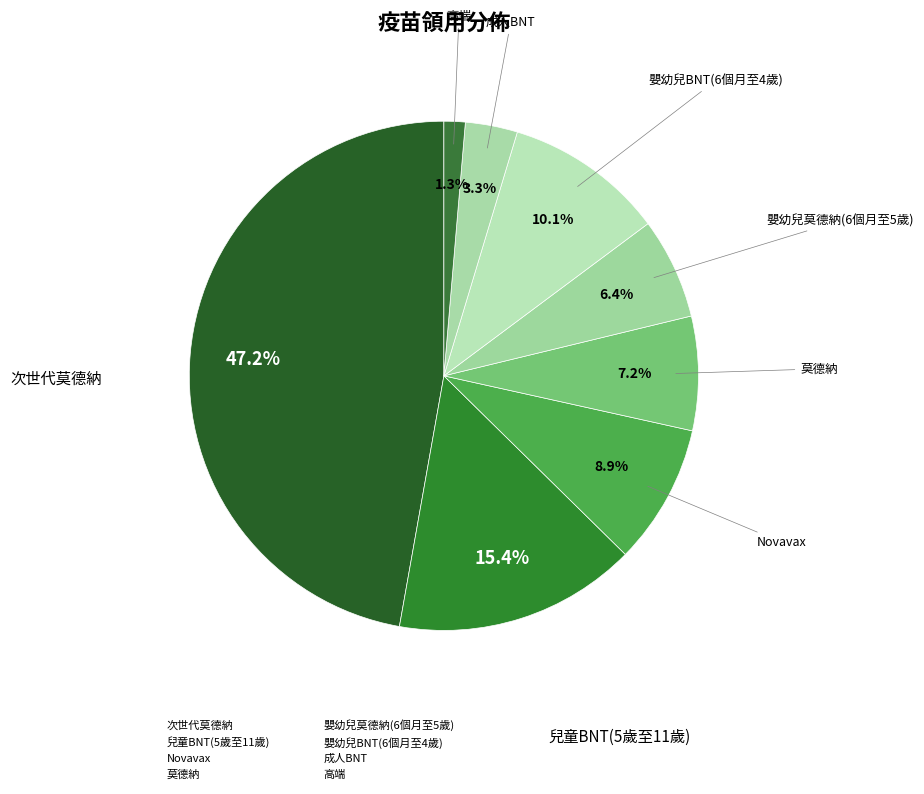

Is there a majority slice in this chart?

No